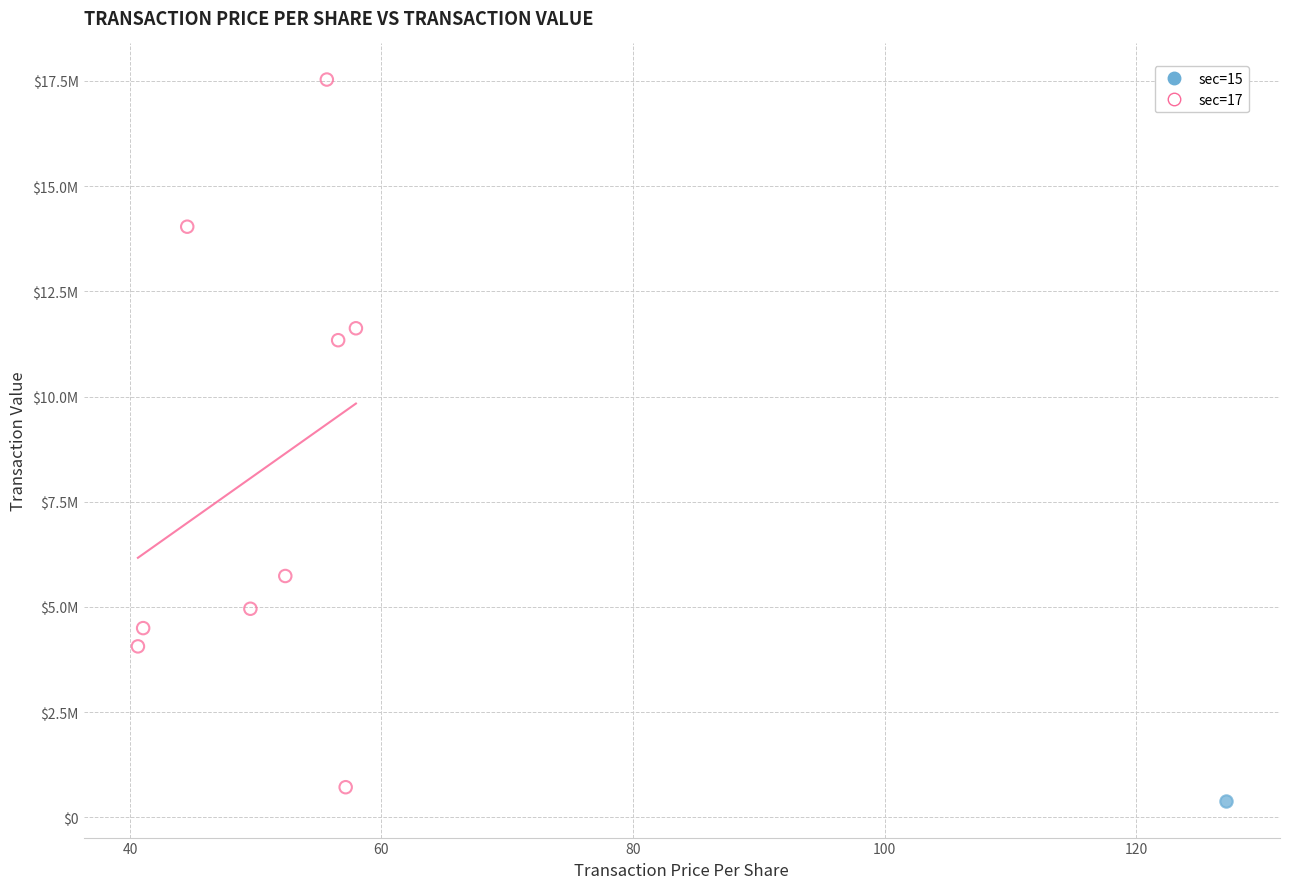

What are all the series names shown in the legend?

sec=15, sec=17